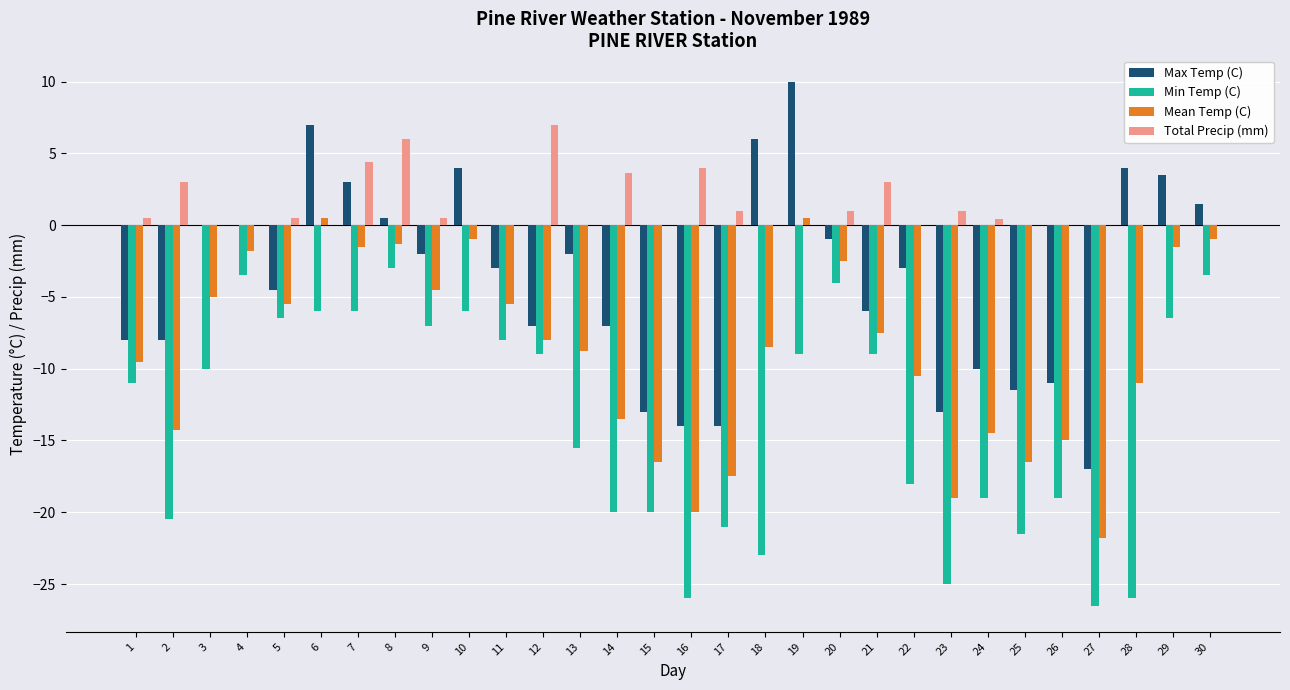

How many values in Mean Temp (C) are above zero?

2